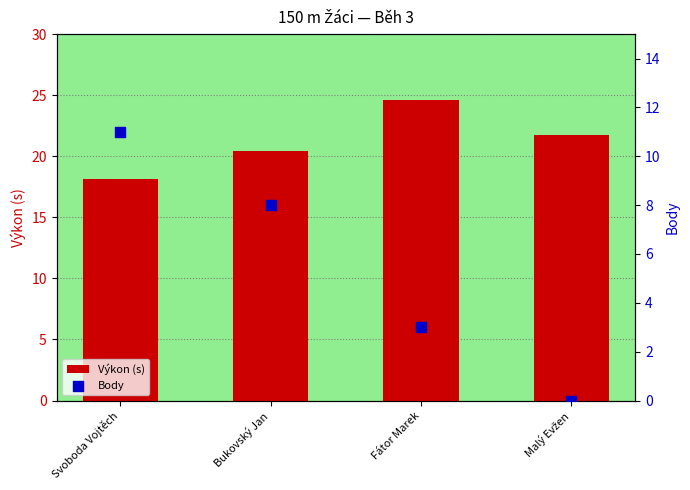

At which category is the sum across all series the highest?

Svoboda Vojtěch